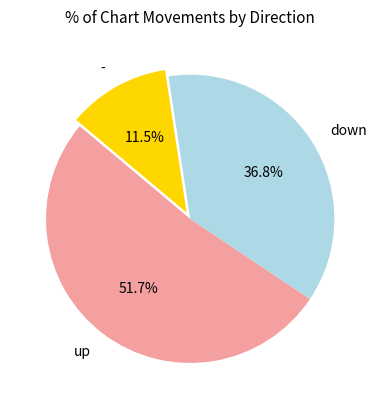

What is the total percentage of down and -?

48.3%